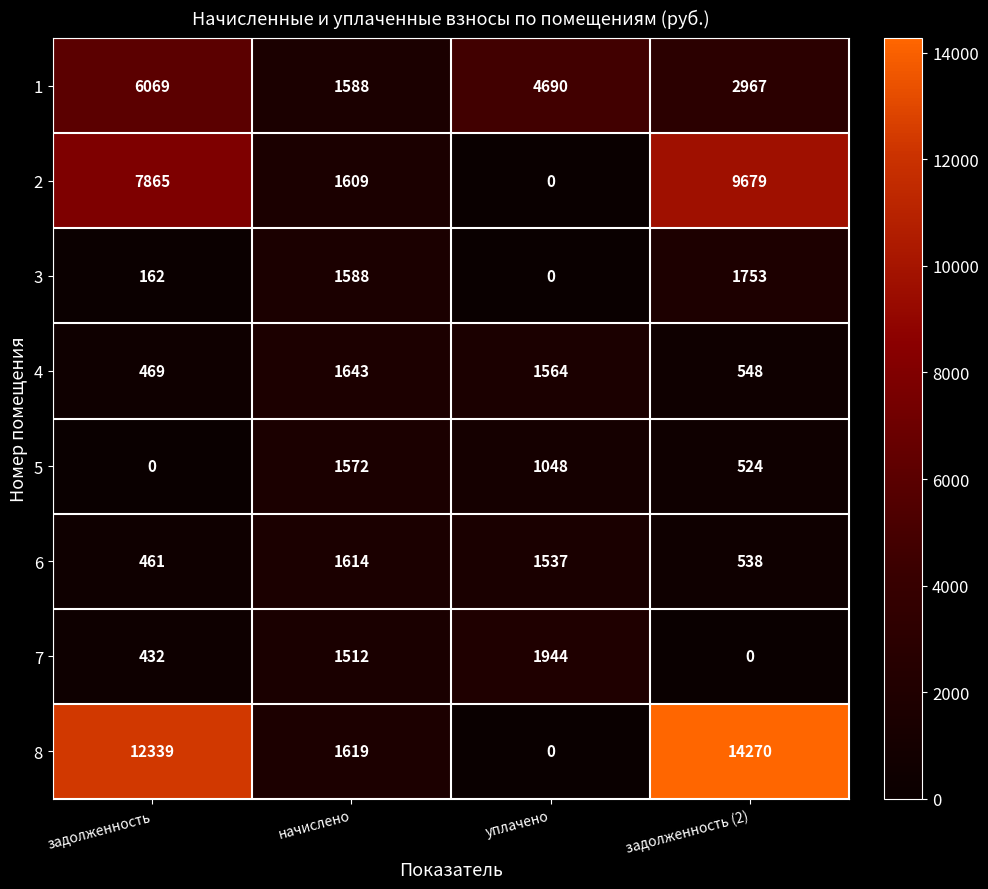

How many data points does each series have?

4